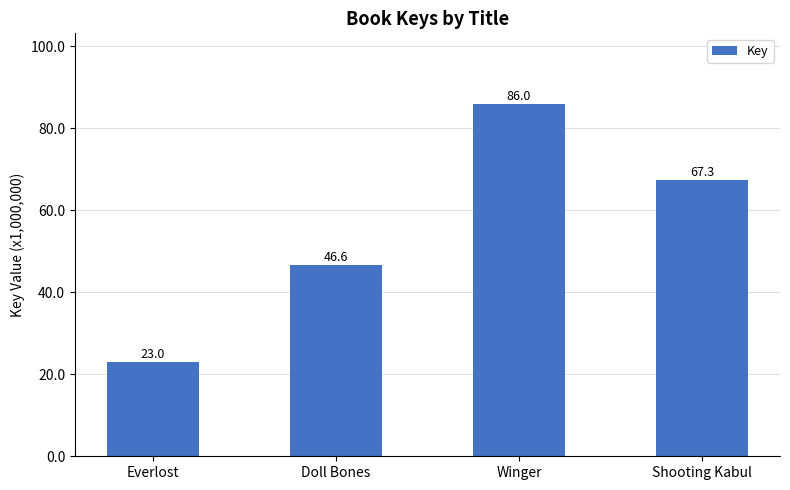

Where does the data first go above 67342002?

Winger